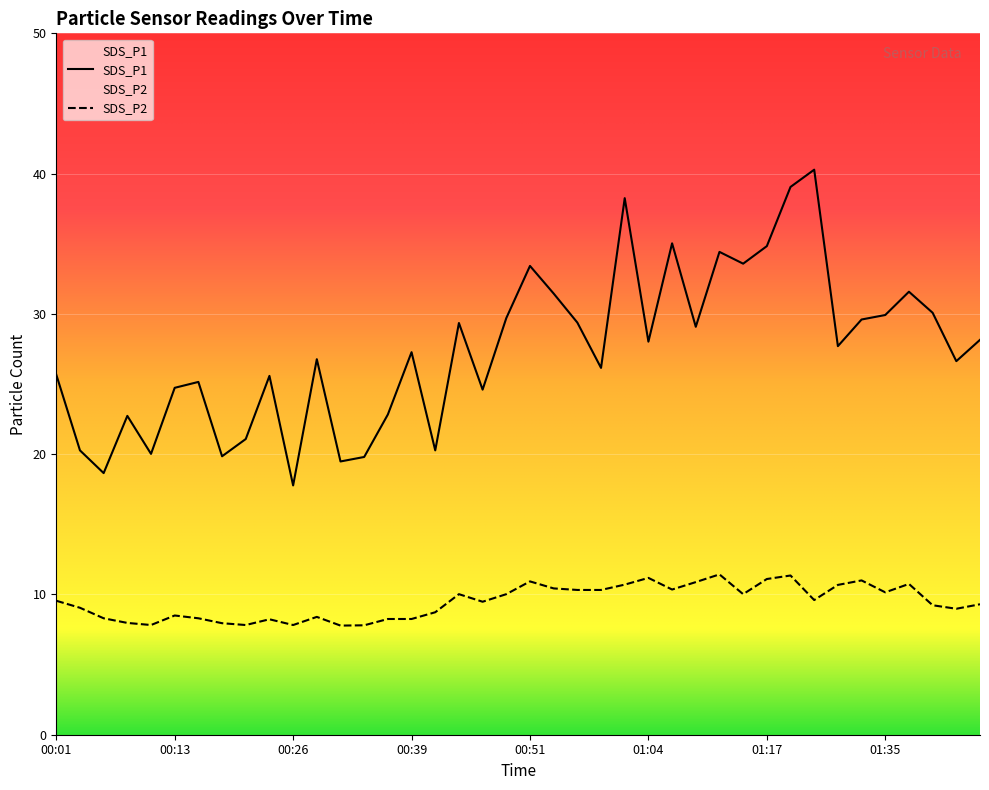

True or false: SDS_P1 and SDS_P2 cross at least once.

False